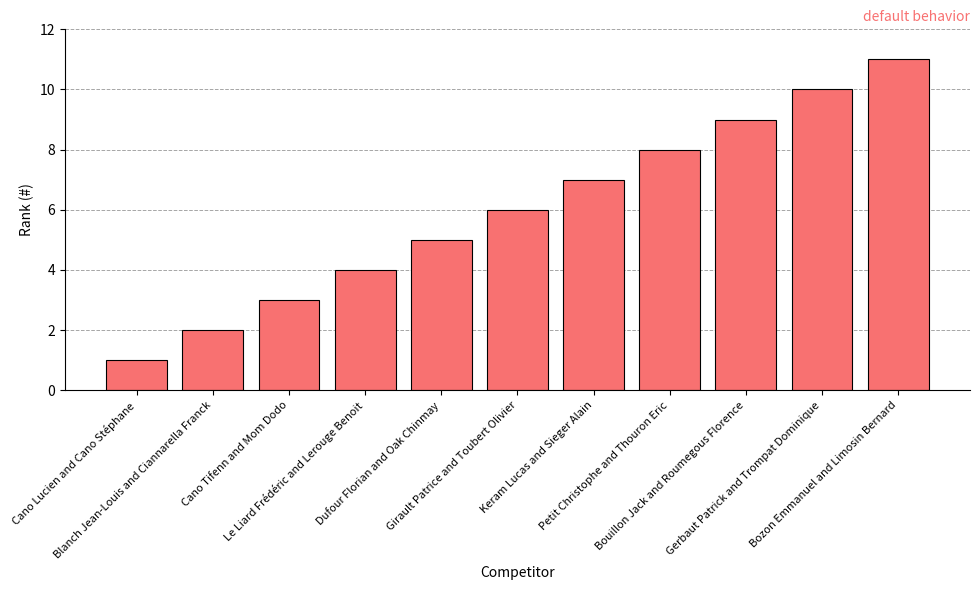

Reading left to right, list all the values displayed in this chart.

1	2	3	4	5	6	7	8	9	10	11